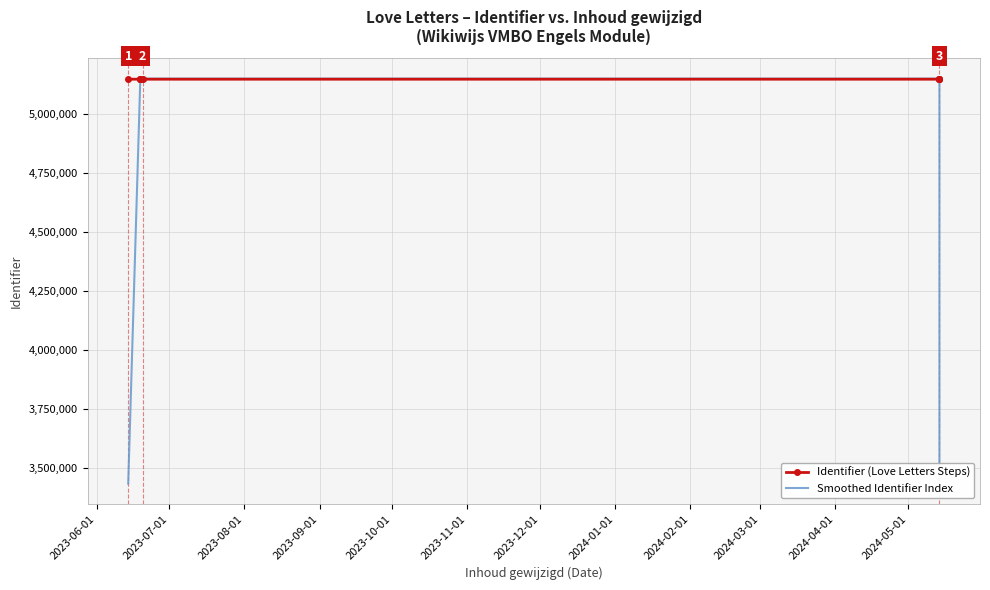

What is the sum of all Smoothed Identifier Index values?

42915432.0